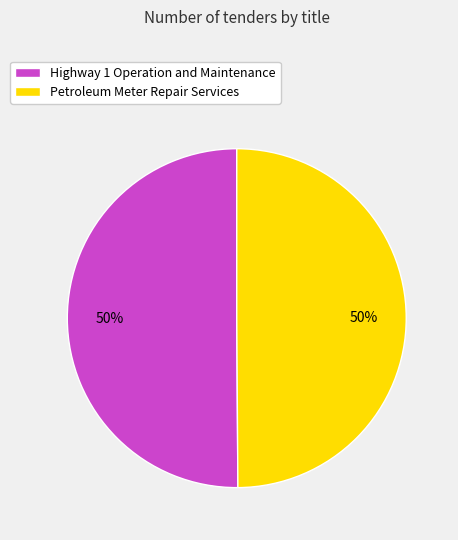

What is the ratio of the value at Petroleum Meter Repair Services to the value at Highway 1 Operation and Maintenance?

1.0